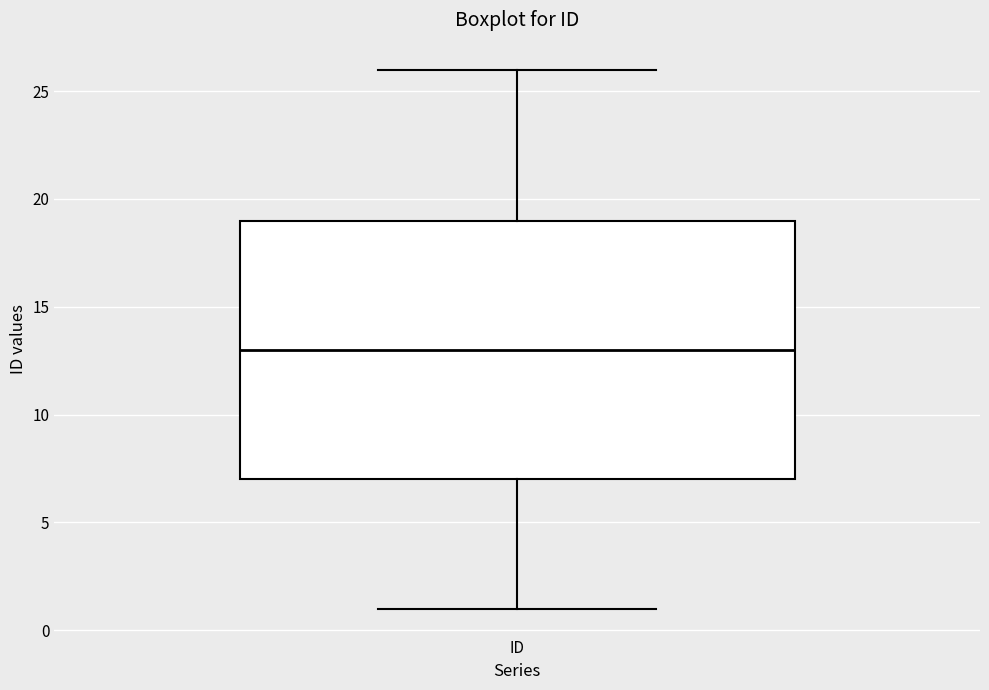

Read this box plot against the y-axis: the position of the median line, the range covered by the box, and the ends of both whiskers. The values are not printed on the chart, so give them approximately, as read against the axis.

median 13, box 7 to 19, whiskers 1 to 26